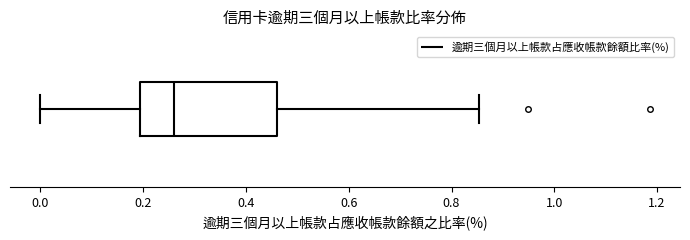

Where does the median line of the box sit on the x-axis? The values are not printed on the chart, so give them approximately, as read against the axis.

0.26